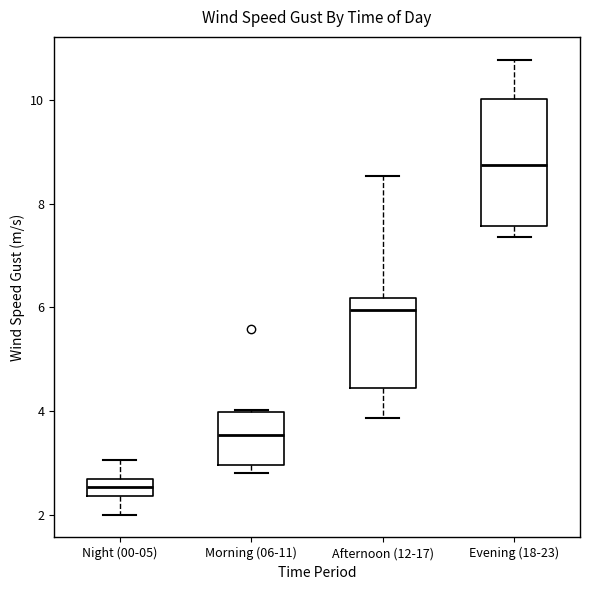

Reading left to right, transcribe this box plot: for each box, give where its median line is, the range the box spans, and where its two whiskers end, as read against the y-axis. The values are not printed on the chart, so give them approximately, as read against the axis.

Night (00-05): median 2.6 (inside the box), box 2.4 to 2.6, whiskers 2.0 to 3.0
Morning (06-11): median 3.6, box 3.0 to 4.0, whiskers 2.8 to 4.0
Afternoon (12-17): median 6.0, box 4.4 to 6.2, whiskers 3.8 to 8.6
Evening (18-23): median 8.8, box 7.6 to 10.0, whiskers 7.4 to 10.8